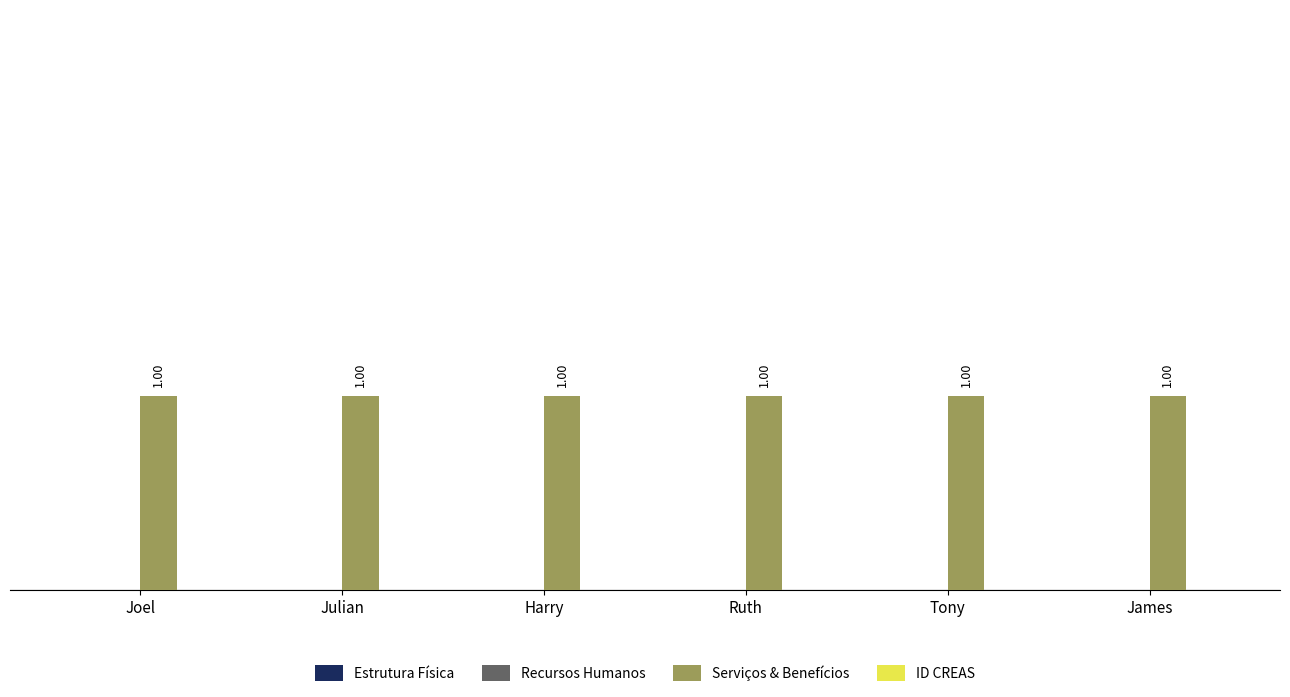

Is the value of Serviços & Benefícios at Julian greater than the value of ID CREAS at Tony?

Yes